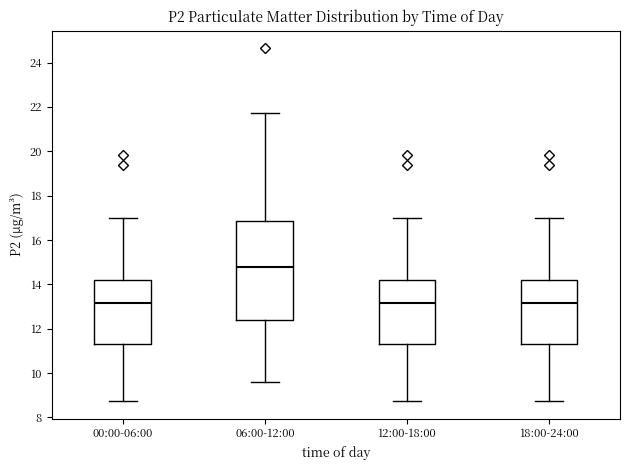

Where is the lower edge of the box for 06:00-12:00 on the y-axis? The values are not printed on the chart, so give them approximately, as read against the axis.

12.4